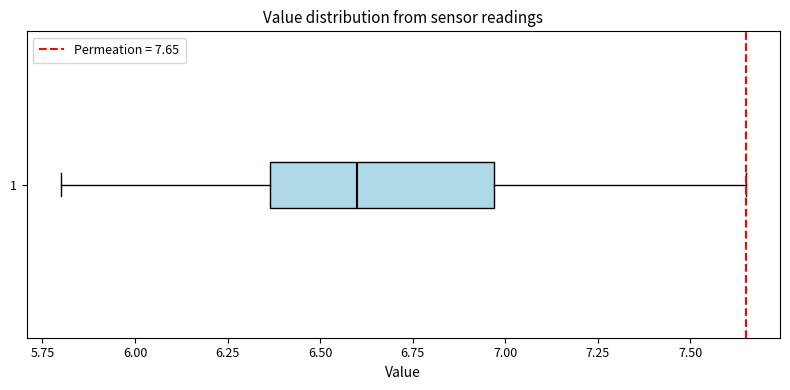

Read this box plot against the x-axis: the position of the median line, the range covered by the box, and the ends of both whiskers. The values are not printed on the chart, so give them approximately, as read against the axis.

median 6.60, box 6.35 to 6.95, whiskers 5.80 to 7.65